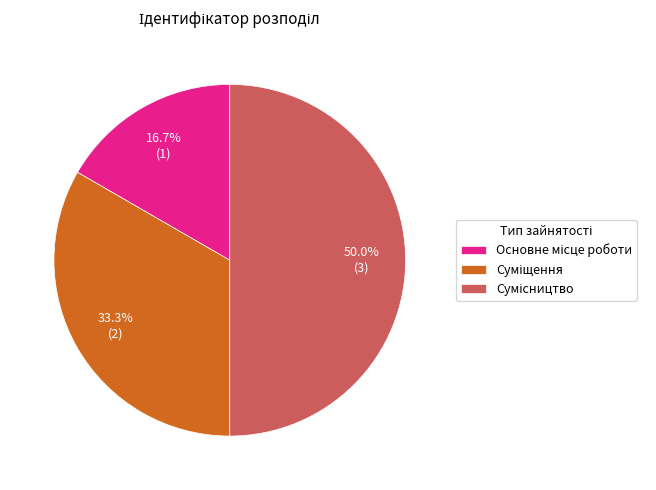

How many slices are in this pie chart?

3